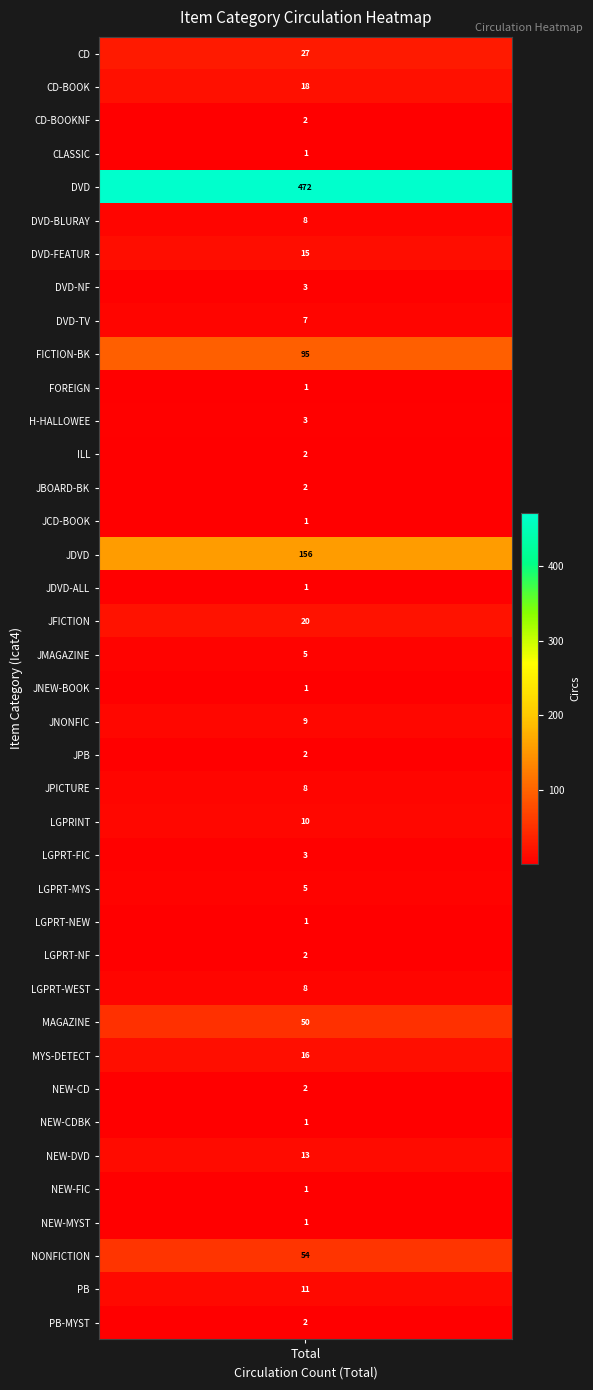

What is the difference between the maximum and minimum values?

471